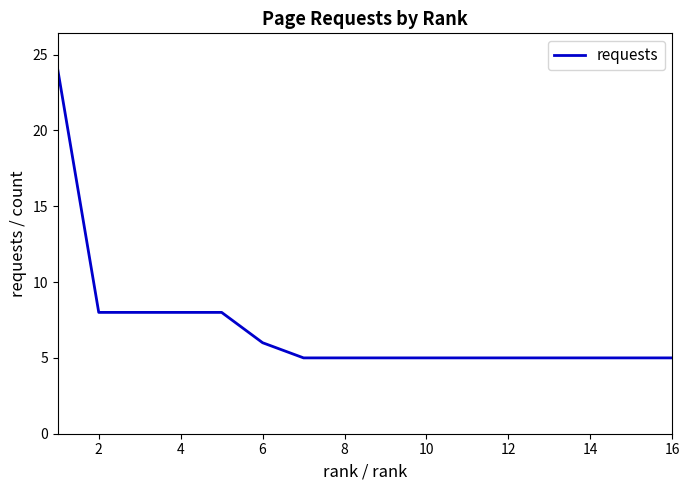

What is the greatest value displayed?

24